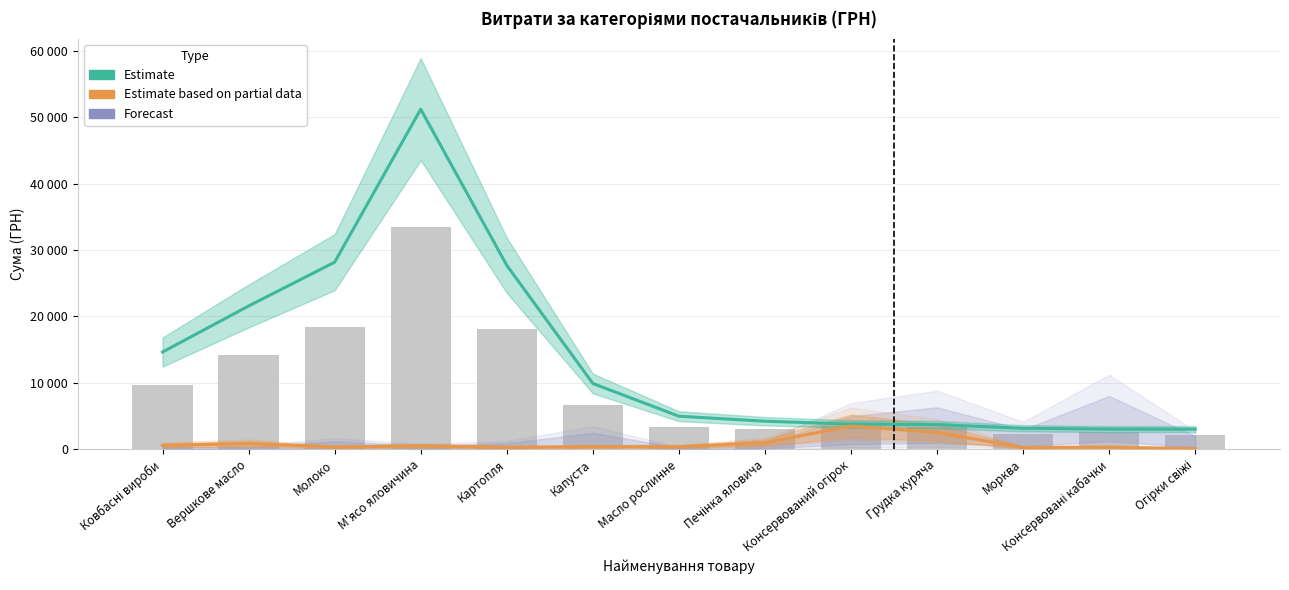

What is the value of the Estimate bar at the 7th from the left?

4958.5